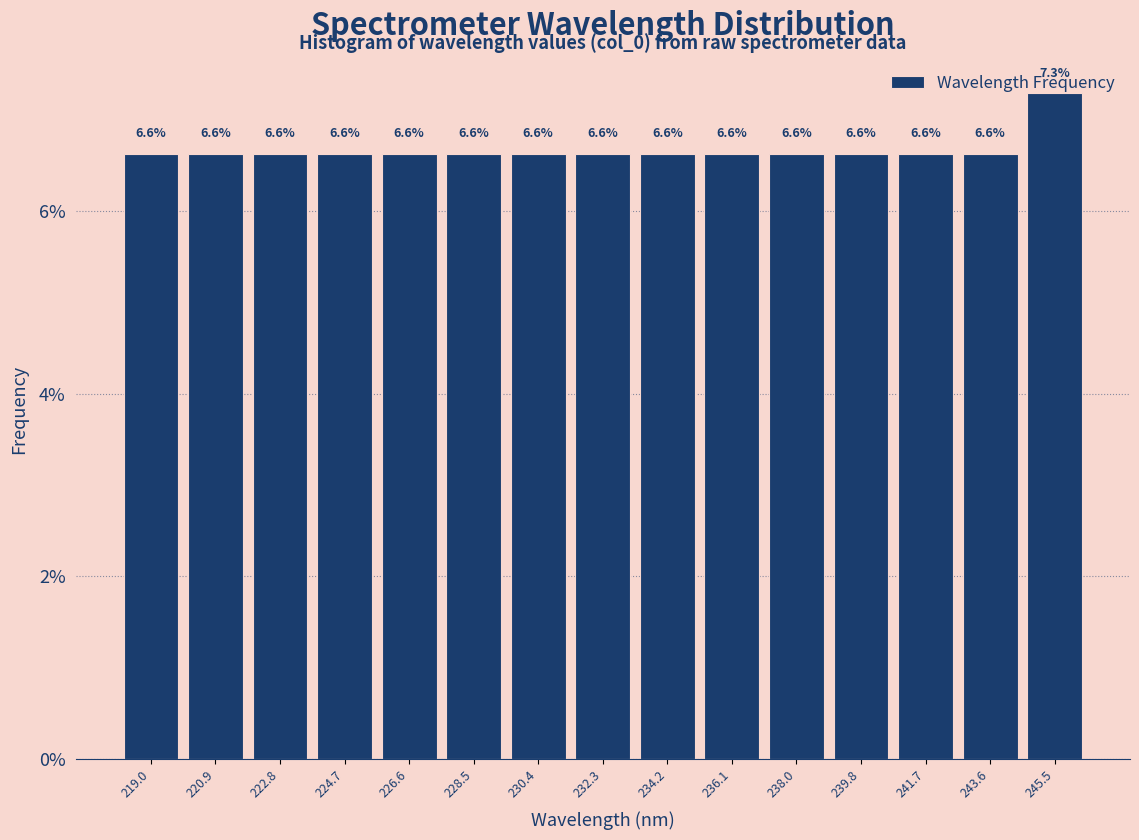

What is the height of the bar covering 223.8 to 225.6 on the x-axis? The bar edges are not printed on the chart, so give them approximately, as read against the axis.

6.6